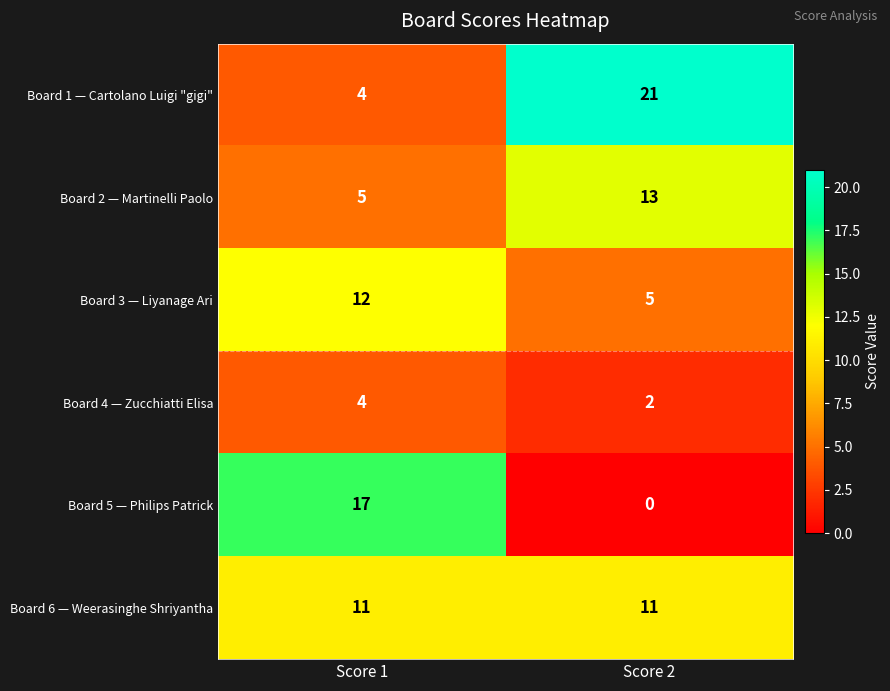

Which series has the largest total across all categories?

Board 1 — Cartolano Luigi "gigi"